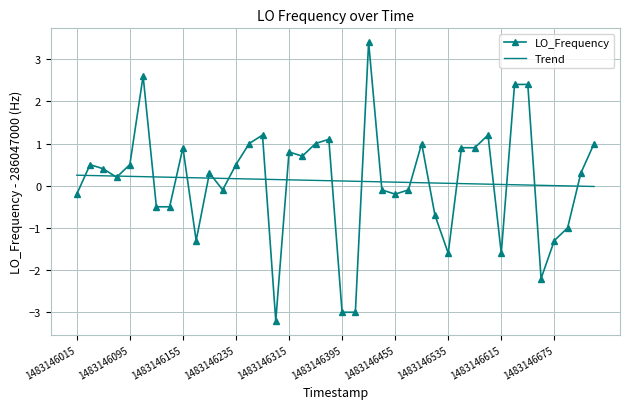

Which series has the largest range (max minus min)?

LO_Frequency